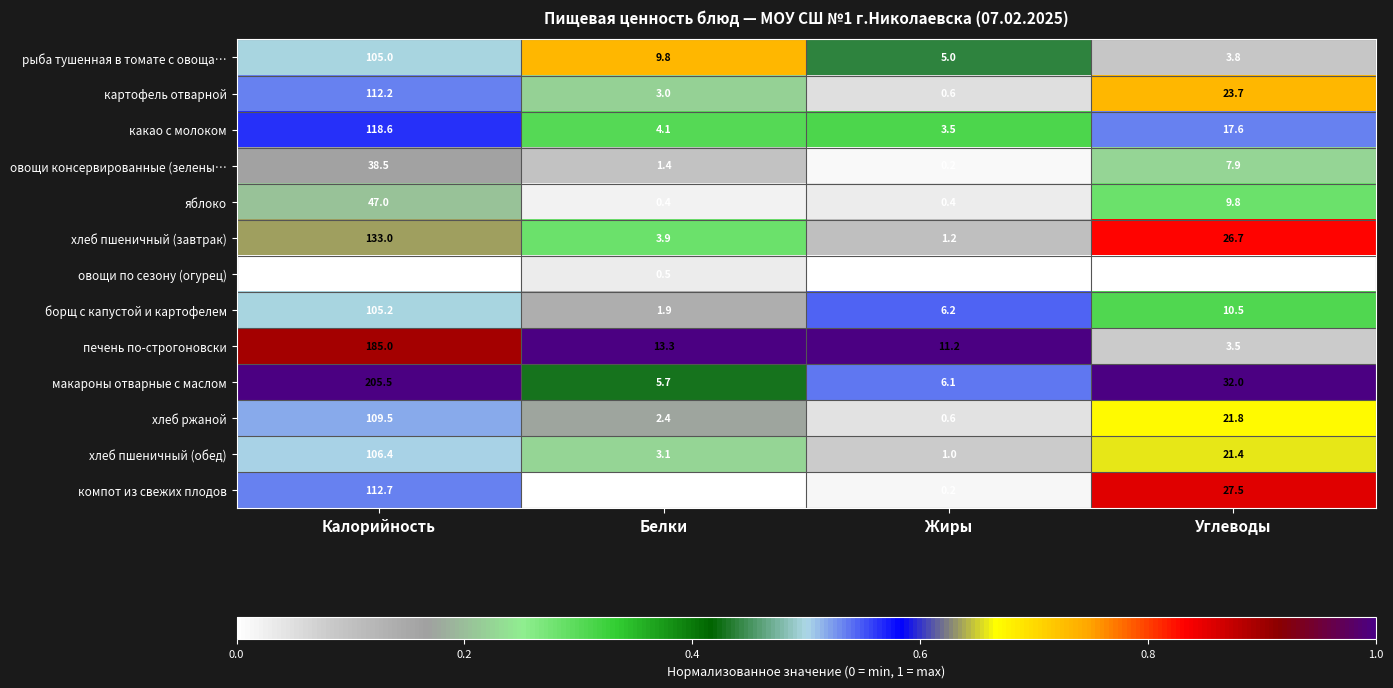

What is the difference between the какао с молоком values at Белки and Калорийность?

114.5